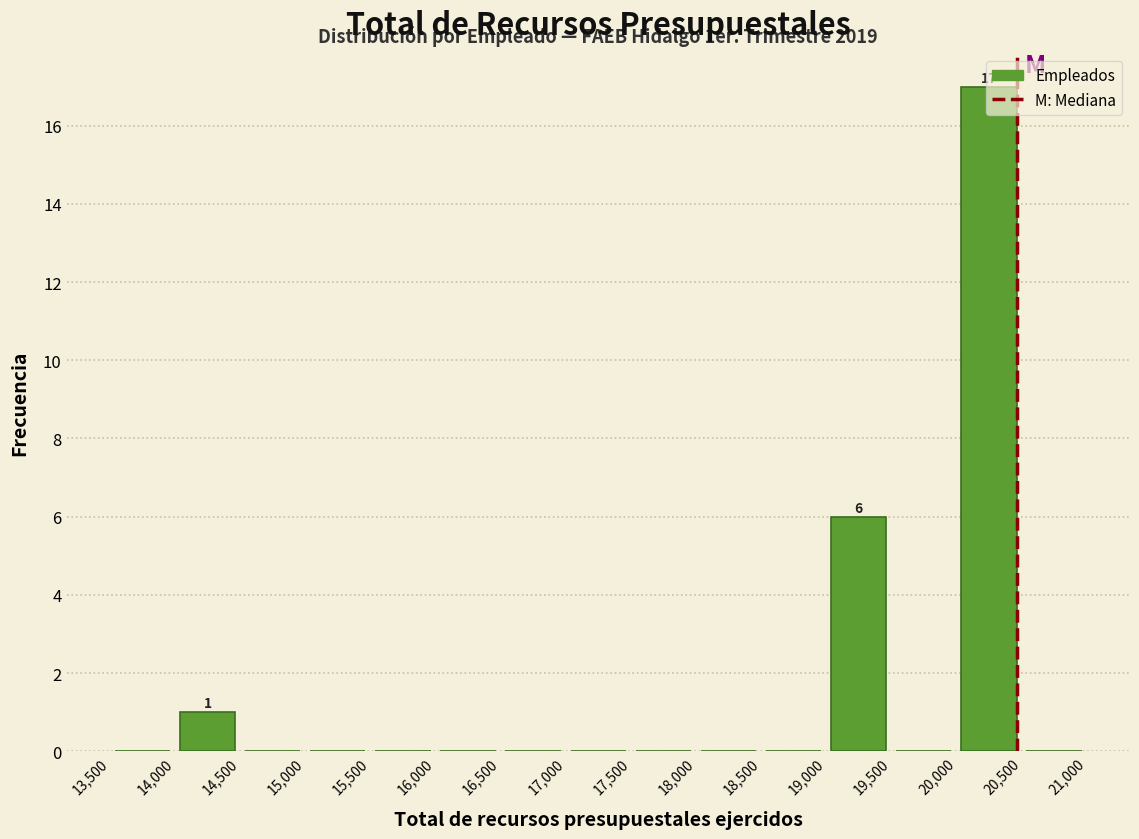

Which range on the x-axis has the tallest bar?

20,000 to 20,500